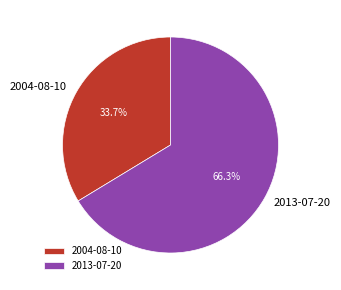

What is the ratio of the value at 2013-07-20 to the value at 2004-08-10?

2.0